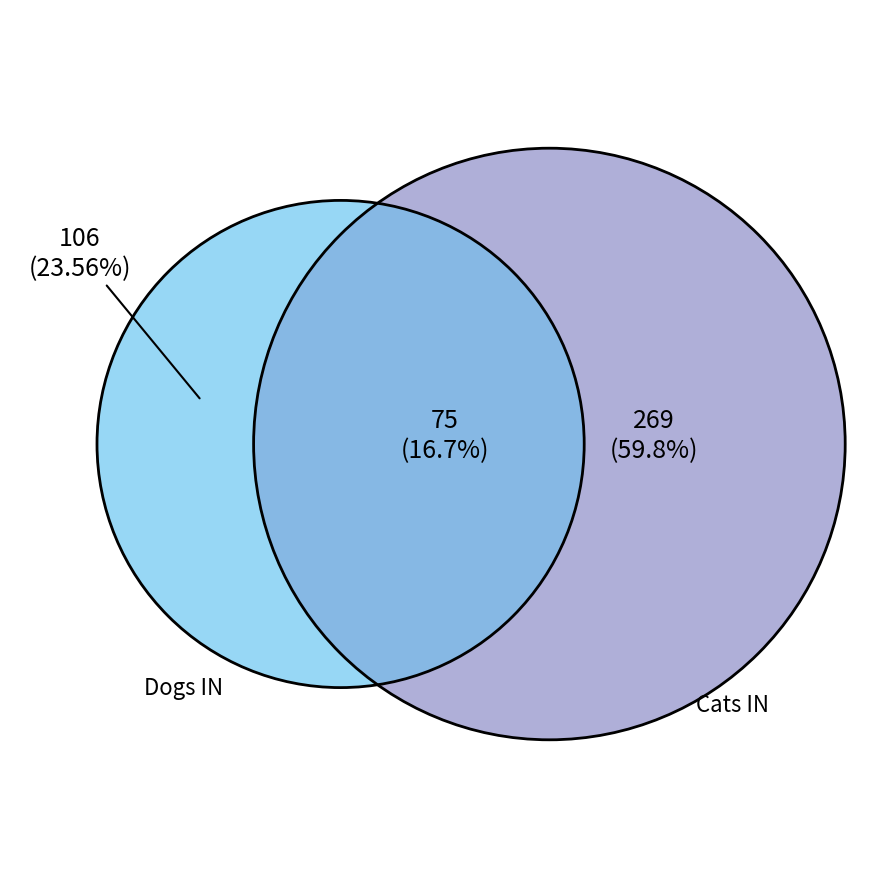

Between Cats IN and Dogs IN, which is larger?

Cats IN